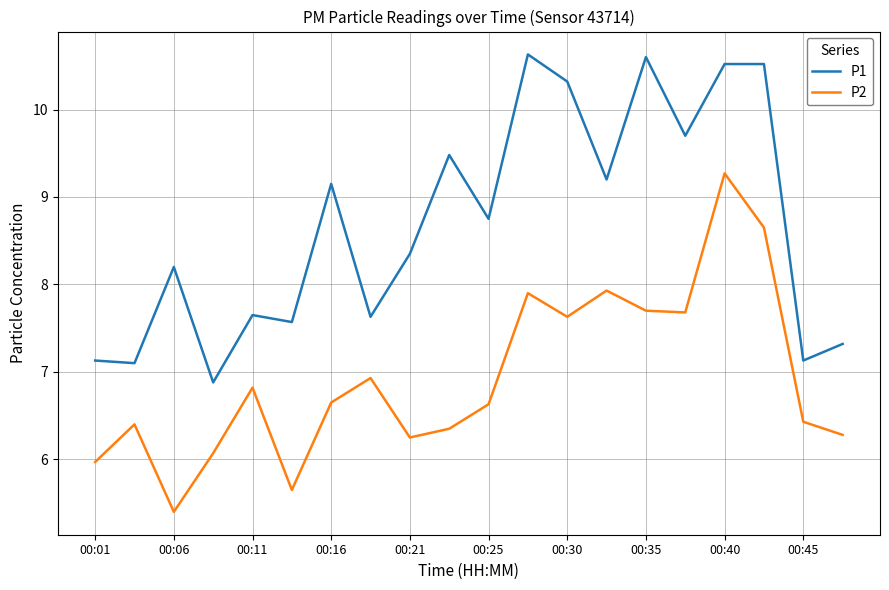

True or false: P1 and P2 intersect in this chart.

False